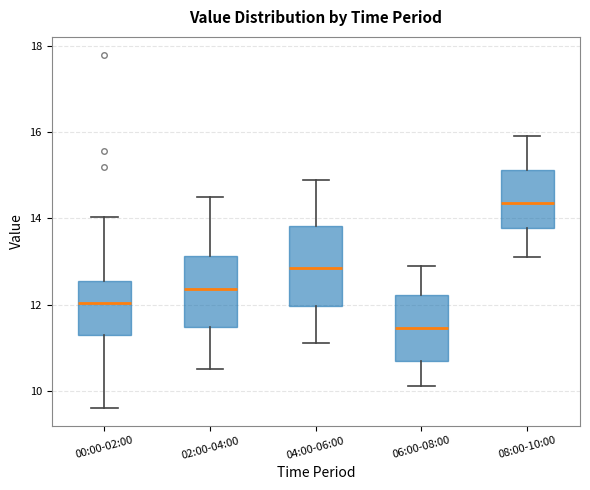

Reading left to right, read every box against the y-axis: the position of its median line, the range the box covers, and the ends of its whiskers. The values are not printed on the chart, so give them approximately, as read against the axis.

00:00-02:00: median 12.0, box 11.2 to 12.6, whiskers 9.6 to 14.0
02:00-04:00: median 12.4, box 11.4 to 13.2, whiskers 10.6 to 14.6
04:00-06:00: median 12.8, box 12.0 to 13.8, whiskers 11.2 to 15.0
06:00-08:00: median 11.4, box 10.8 to 12.2, whiskers 10.2 to 13.0
08:00-10:00: median 14.4, box 13.8 to 15.2, whiskers 13.2 to 16.0